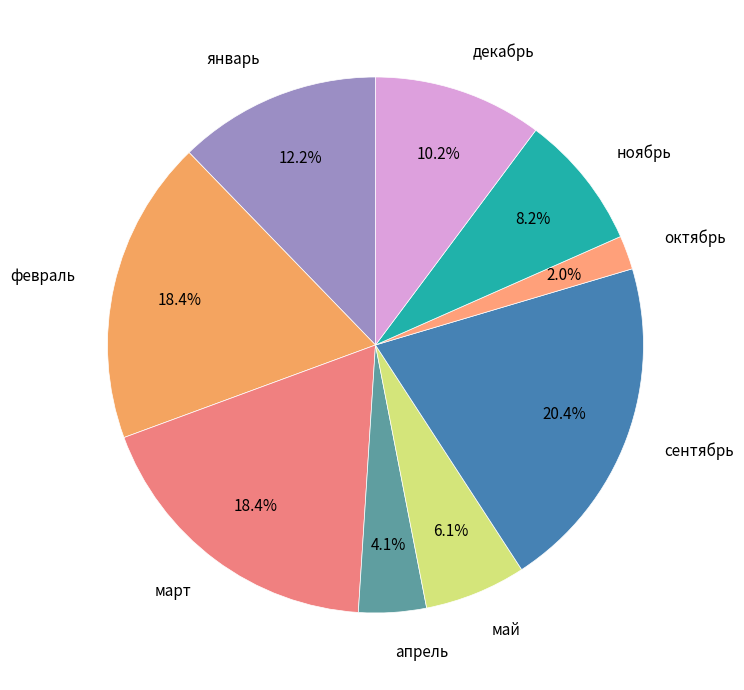

What portion of the pie excludes февраль?

81.6%